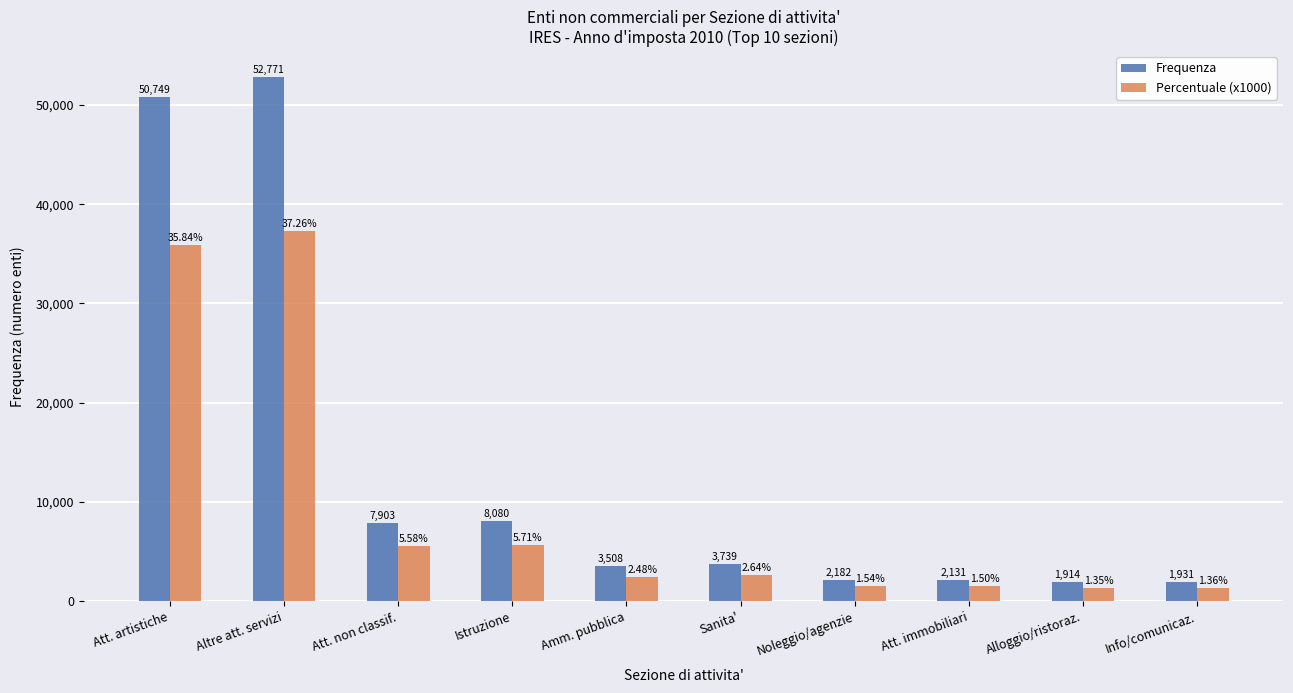

How many bars are there in each group?

2